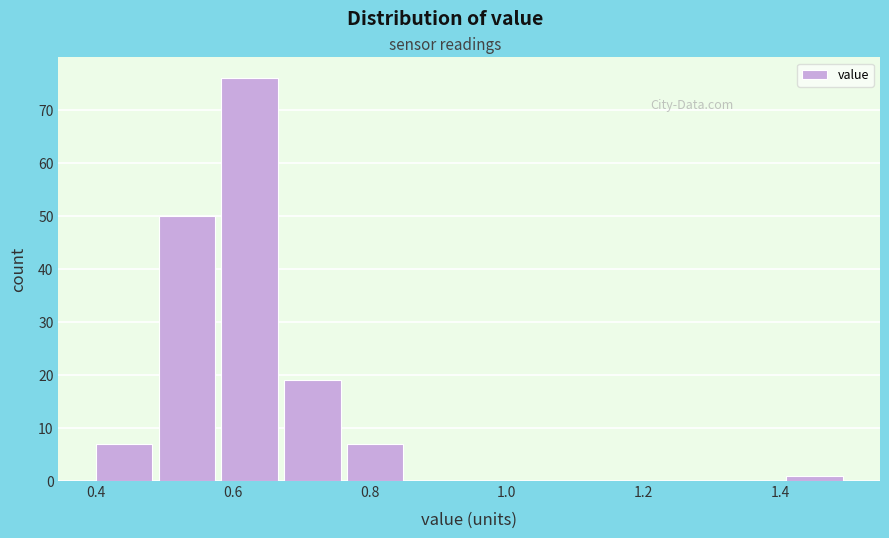

Which range on the x-axis has the tallest bar?

0.58 to 0.68